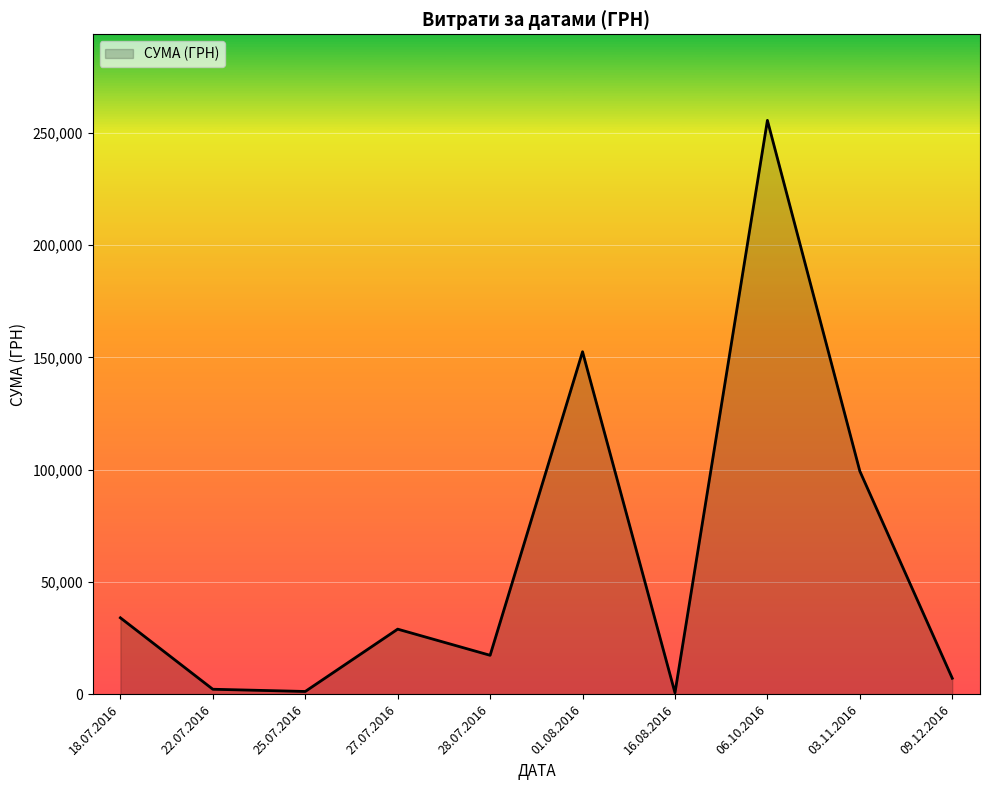

What is the difference between the maximum and minimum values?

254950.2